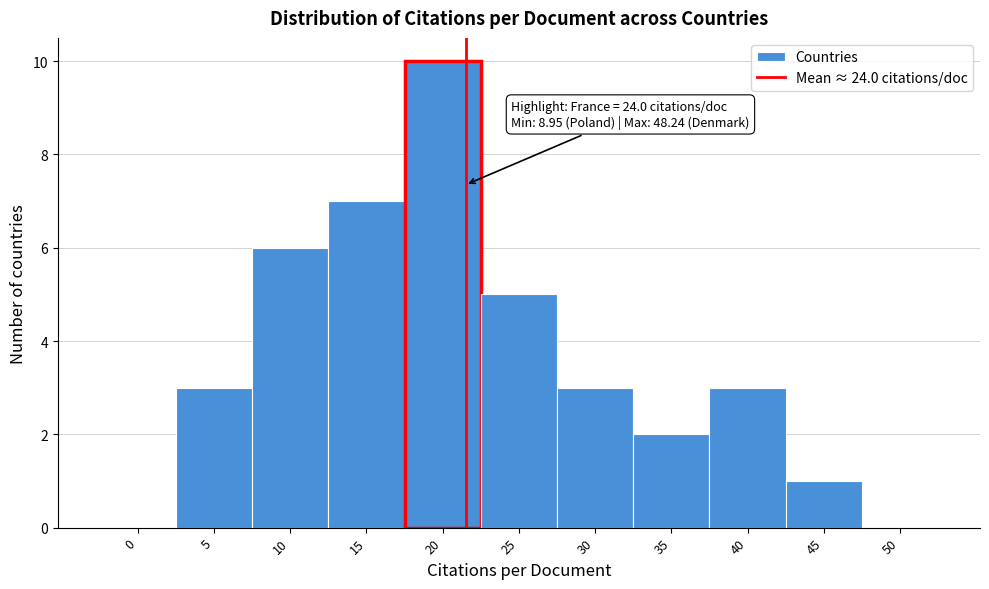

Reading right to left, transcribe all the data shown in this chart.

50=0	45=1	40=3	35=2	30=3	25=5	20=10	15=7	10=6	5=3	0=0